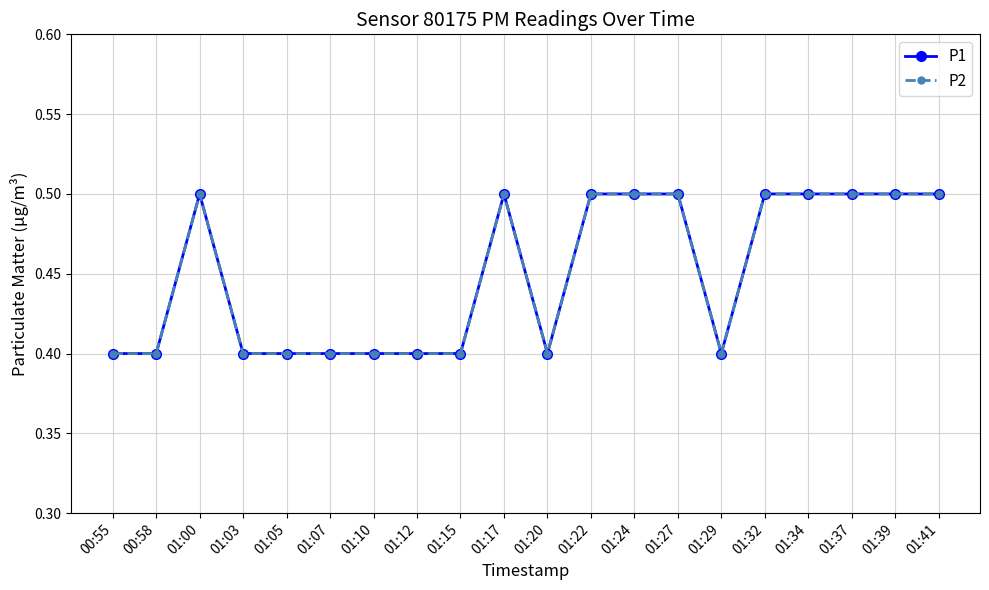

What position from the right is 00:55?

20